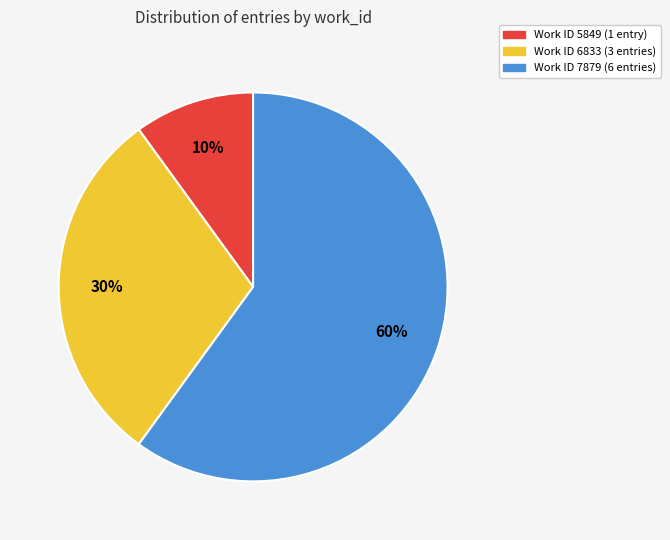

Which slice is the smallest?

Work ID 5849 (1 entry)